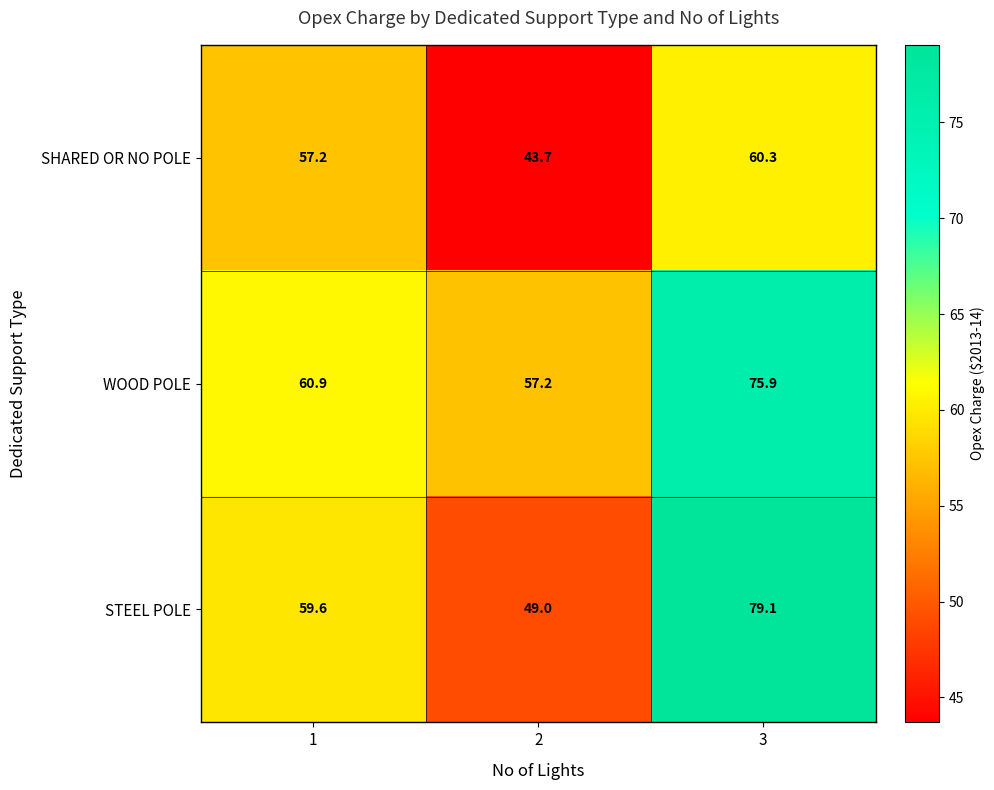

The value of SHARED OR NO POLE at 3 is 60.3. True or false?

True